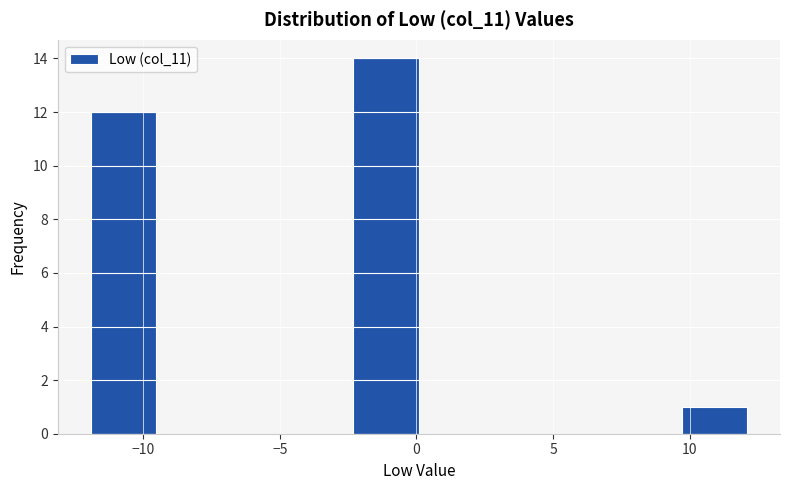

Reading left to right, transcribe this chart: for each bar, give the range it covers on the x-axis and its height. Neither the bar edges nor the heights are printed on the chart, so give them approximately, as read against the axes.

-12.0 to -9.5: 12
-9.5 to -7.0: 0
-7.0 to -4.5: 0
-4.5 to -2.5: 0
-2.5 to 0.0: 14
0.0 to 2.5: 0
2.5 to 5.0: 0
5.0 to 7.5: 0
7.5 to 9.5: 0
9.5 to 12.0: 1